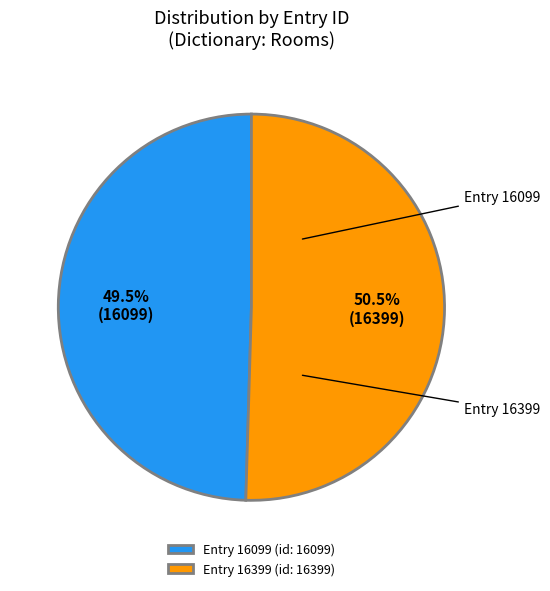

To the nearest percent, what is the difference between the largest and smallest slice percentages?

1%